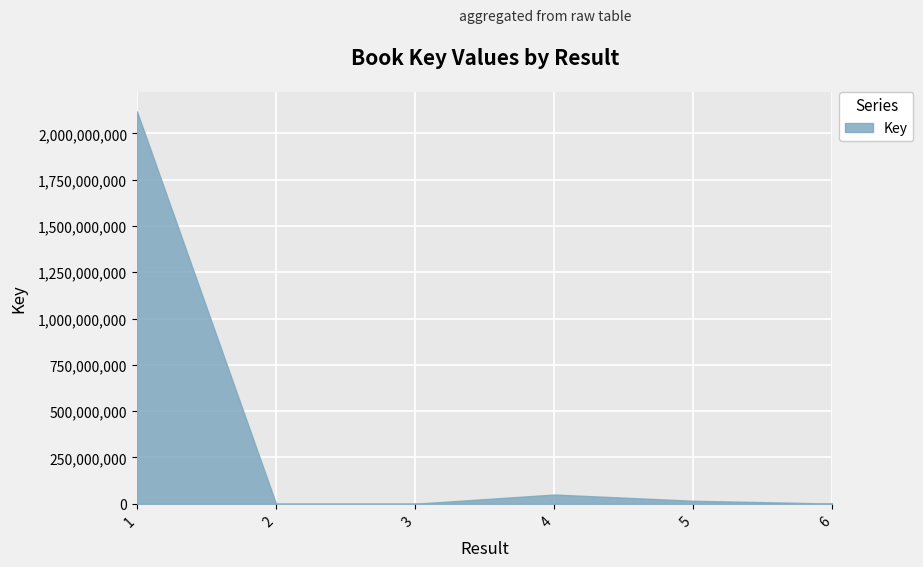

Is it true that the value at 3 is 330555?

True